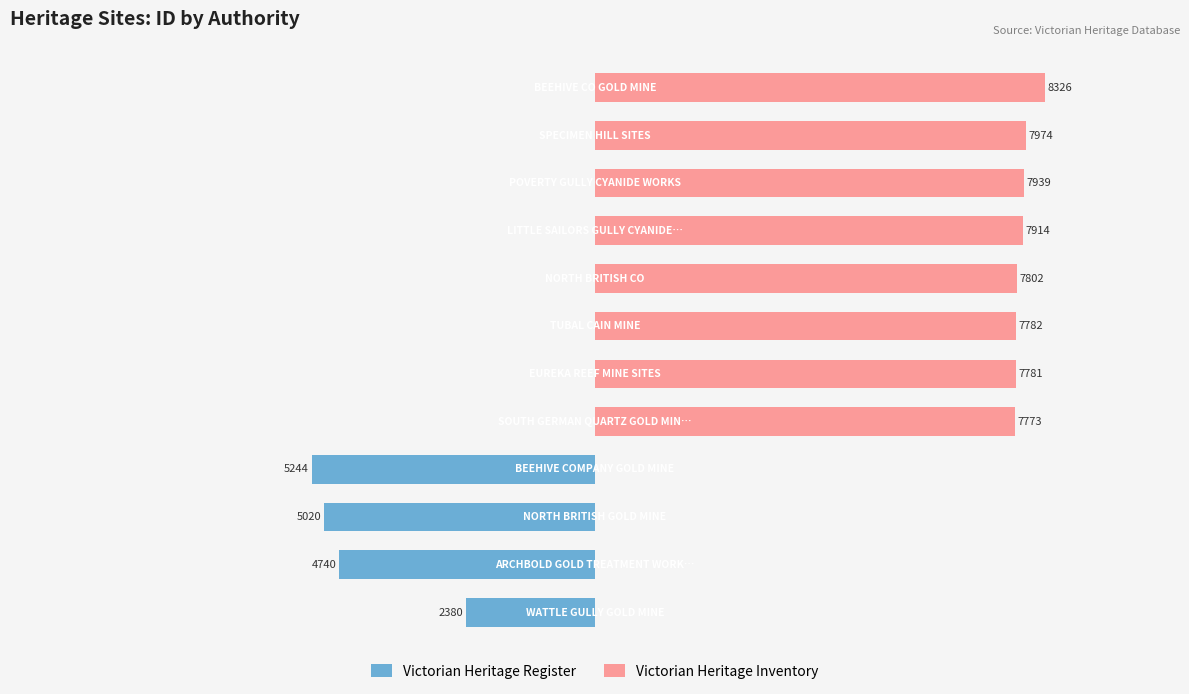

How many bars are there in each group?

2